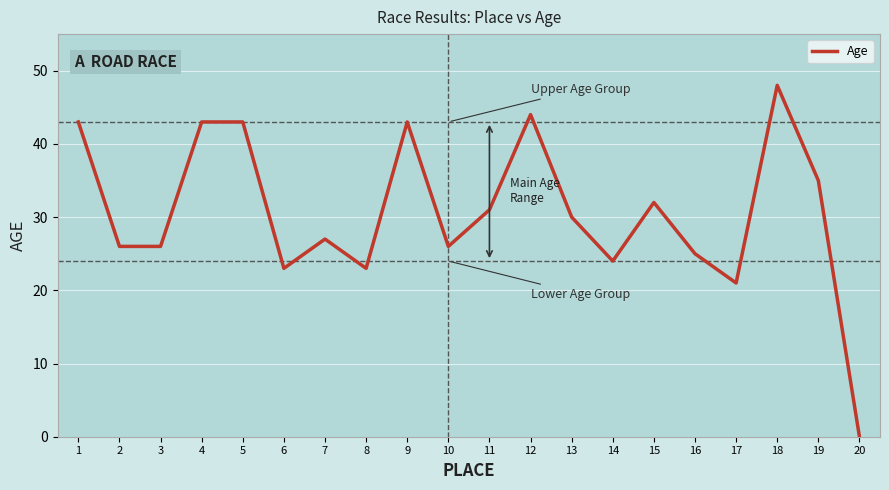

What is the difference between the second highest and second lowest values?

23